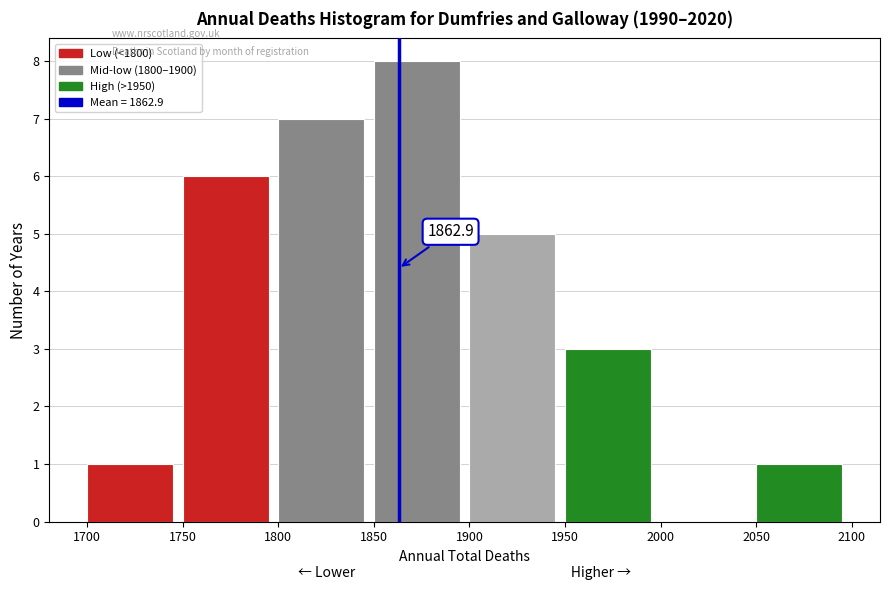

Over which range of the x-axis is the bar tallest?

1850 to 1900